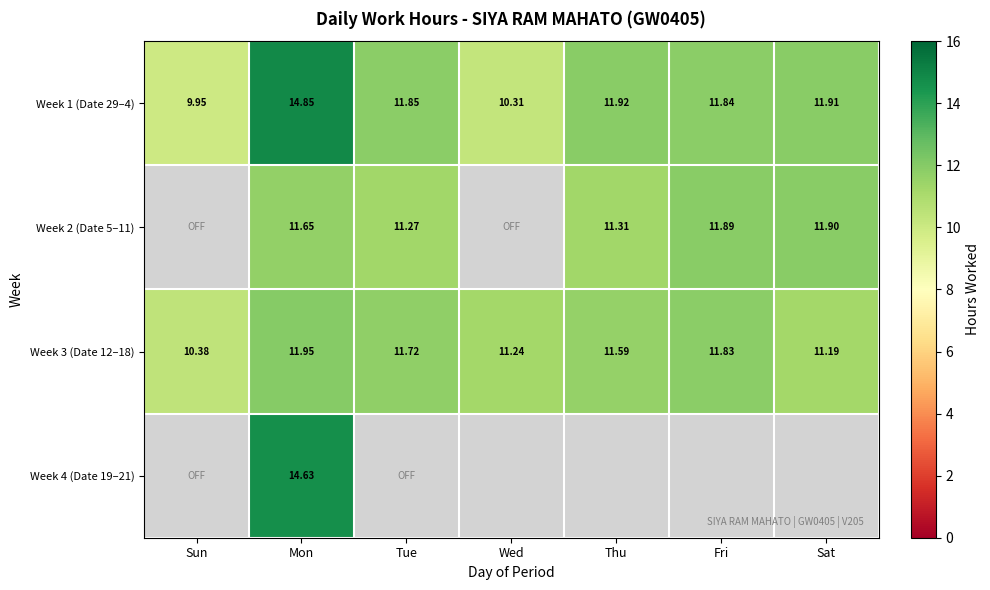

At which label does Week 3 (Date 12–18) first exceed 11?

Mon